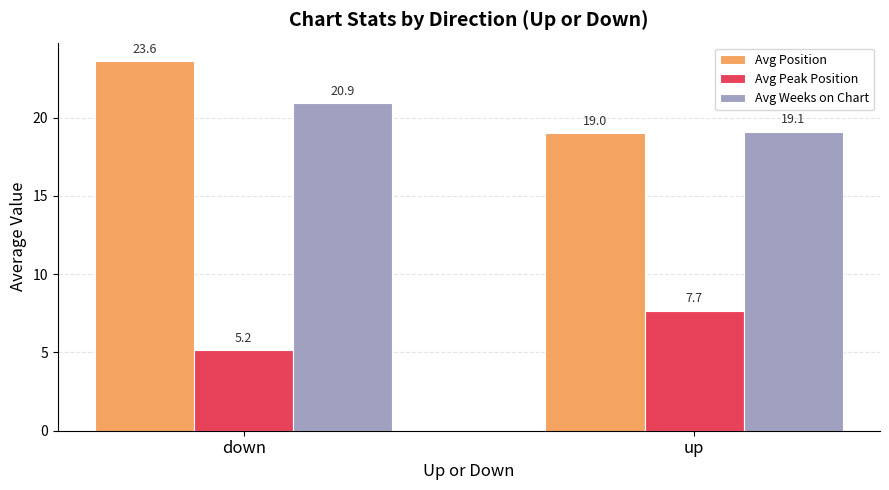

What is the spread (max minus min) of values at up?

11.4